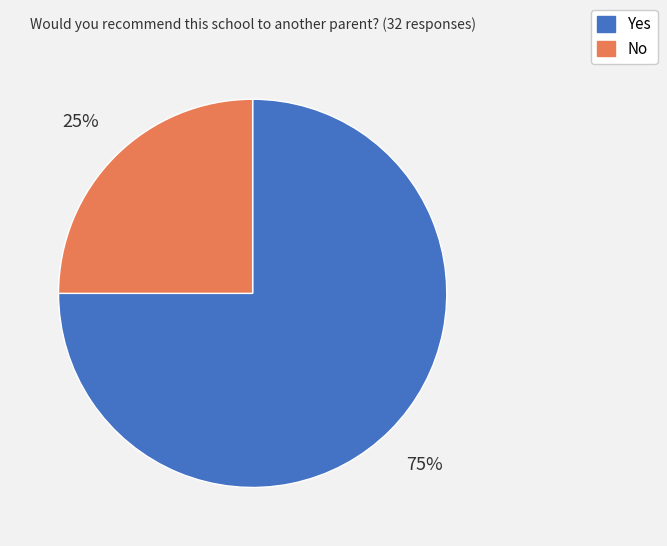

Is No the majority of the pie?

No